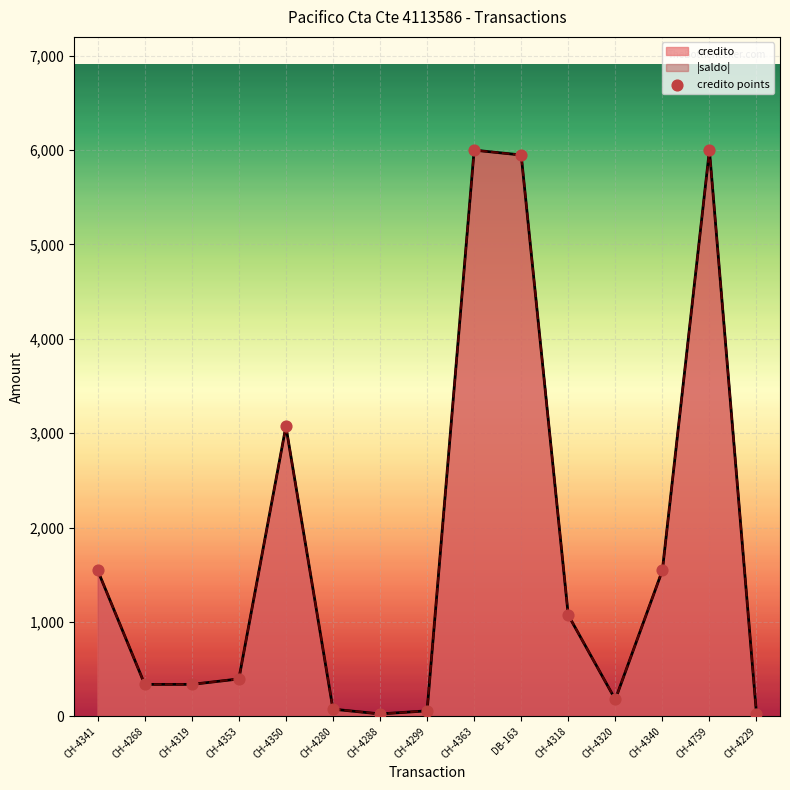

What is the change in value from CH-4299 to CH-4759?

+5942.7